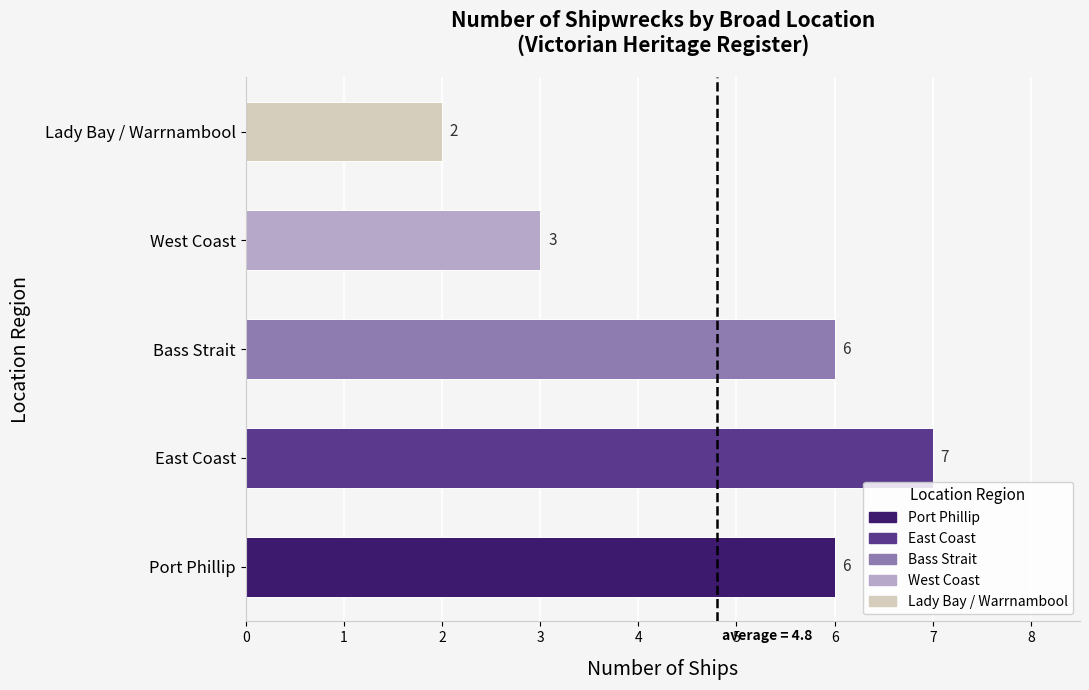

At which label is the value closest to 4?

West Coast